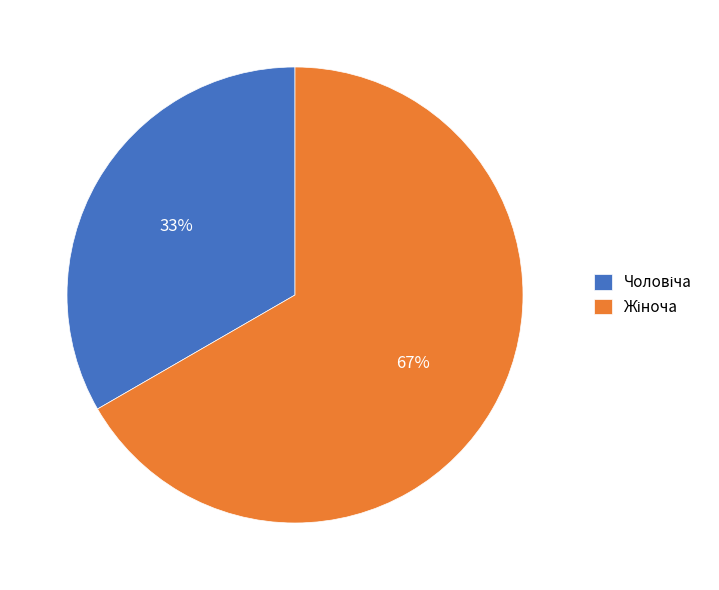

To the nearest percent, what is the average slice percentage?

50%